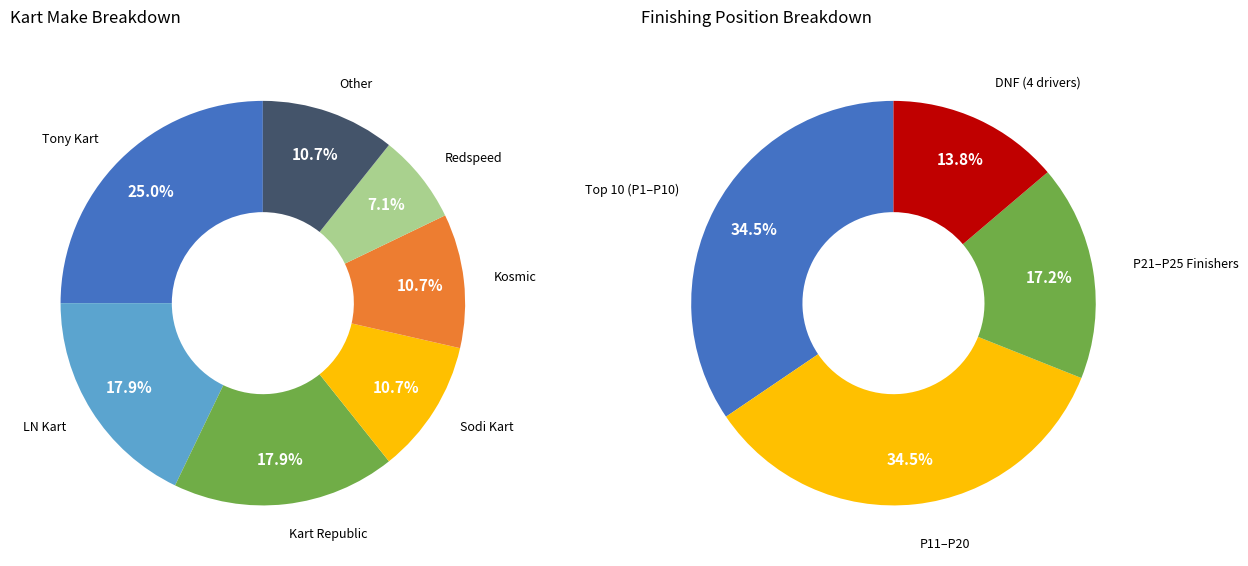

Is there a majority slice in this chart?

No